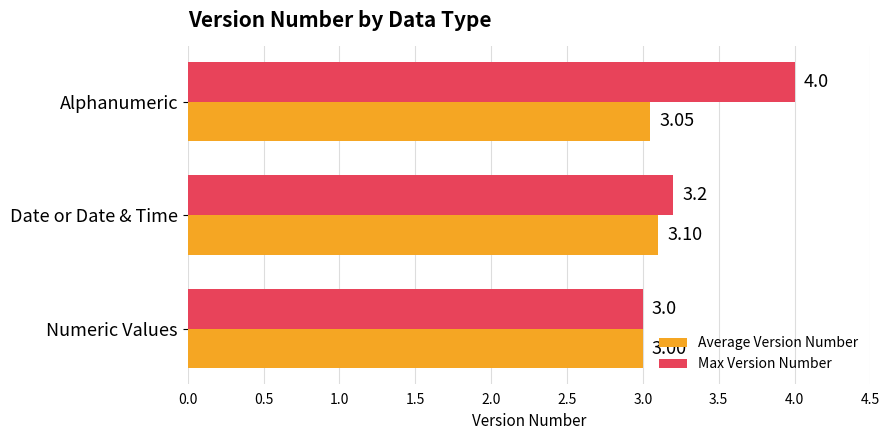

At which category is the sum across all series the highest?

Alphanumeric